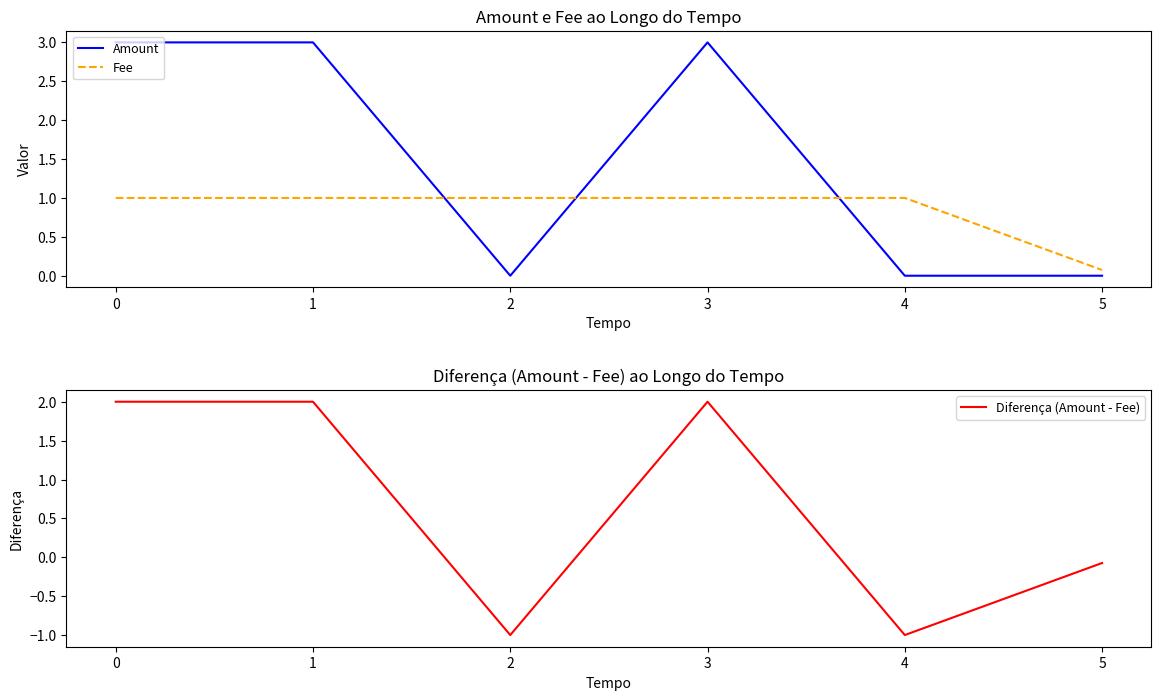

The value of Fee at 5 is 0.1. True or false?

True